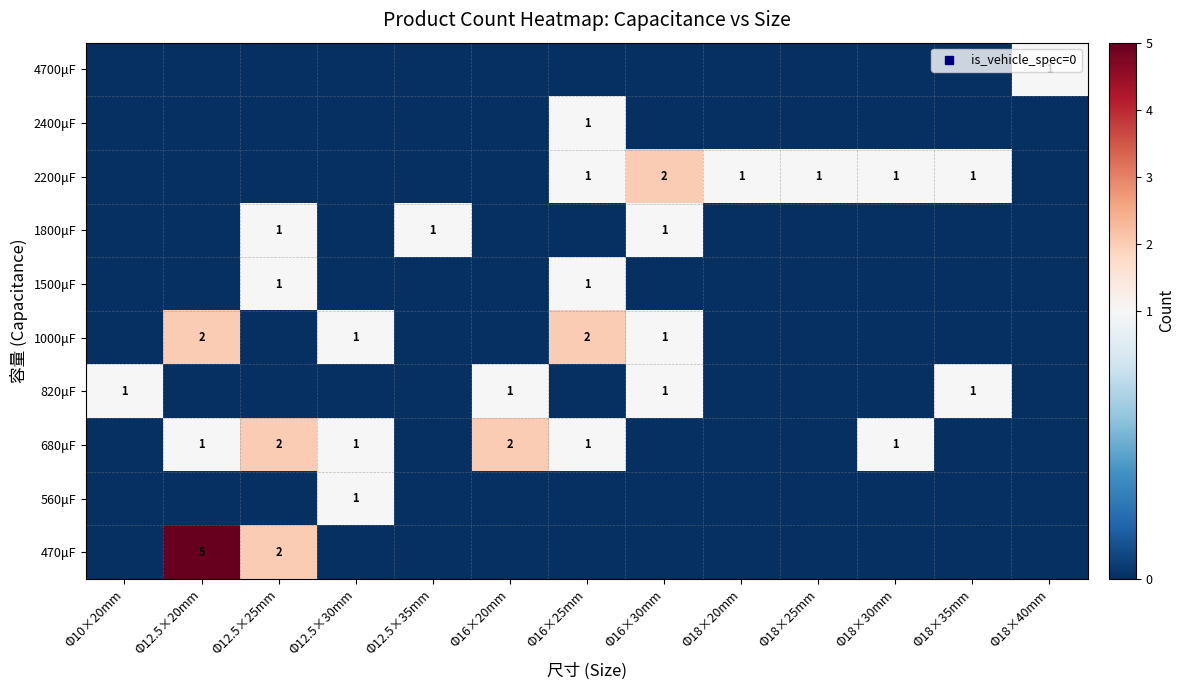

What is the difference between the highest and lowest values at Φ18×25mm?

1